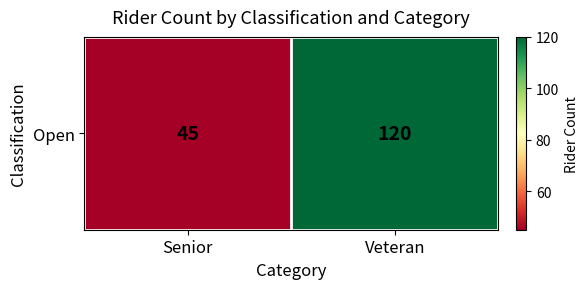

Which category has the lowest value across all series?

Senior